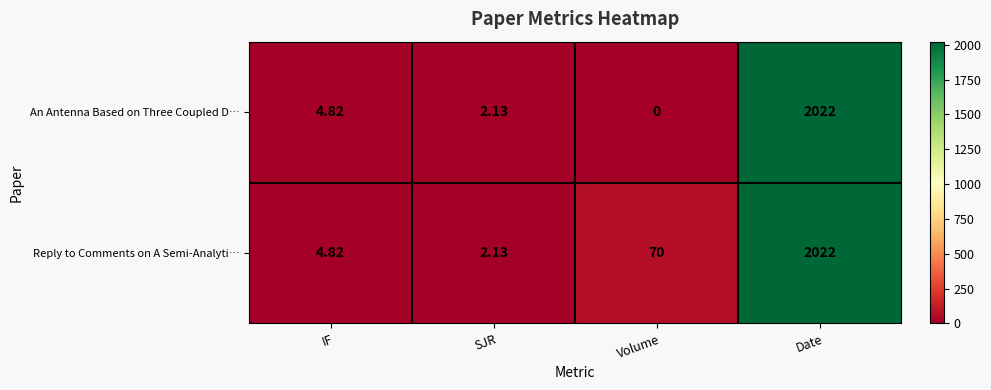

Which series changed the most between SJR and Volume?

Reply to Comments on A Semi-Analyti…